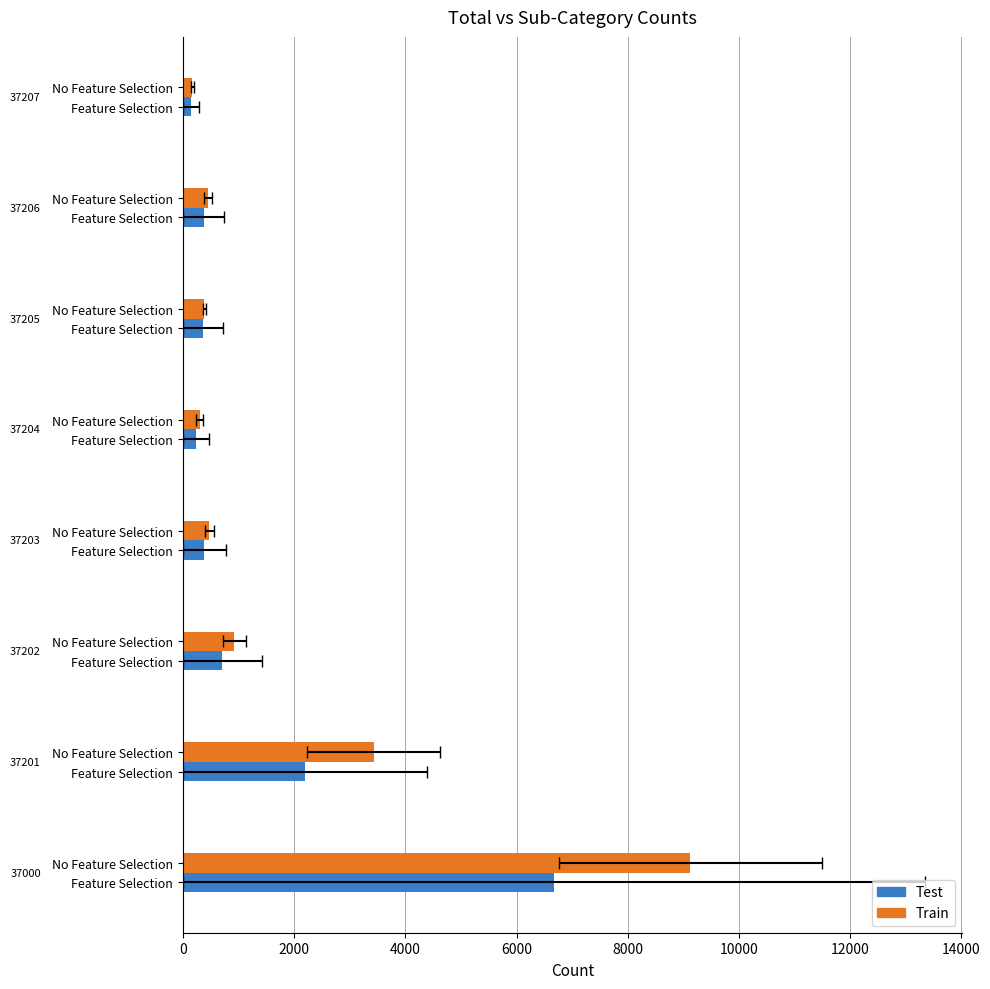

Count the number of data series in this chart.

2